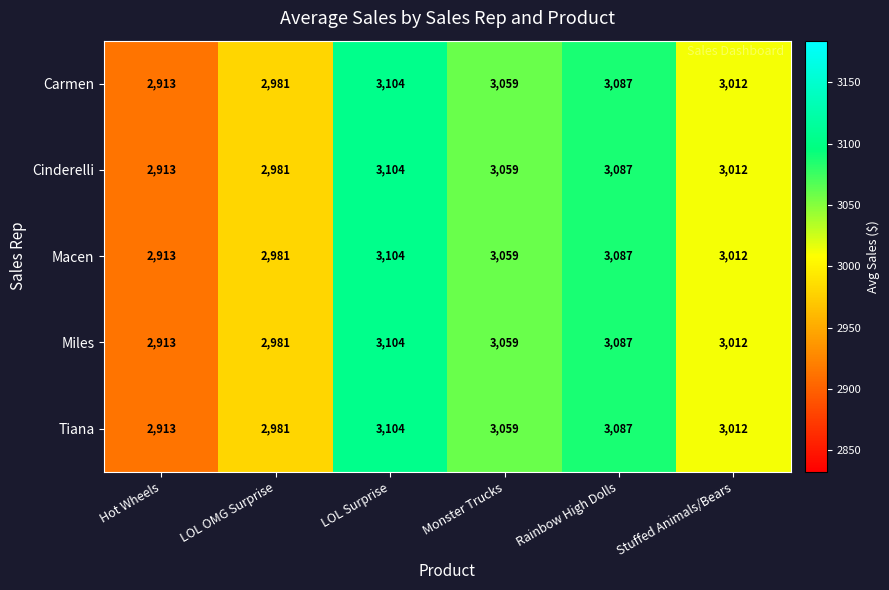

List the labels in order of Cinderelli value, largest first.

LOL Surprise, Rainbow High Dolls, Monster Trucks, Stuffed Animals/Bears, LOL OMG Surprise, Hot Wheels